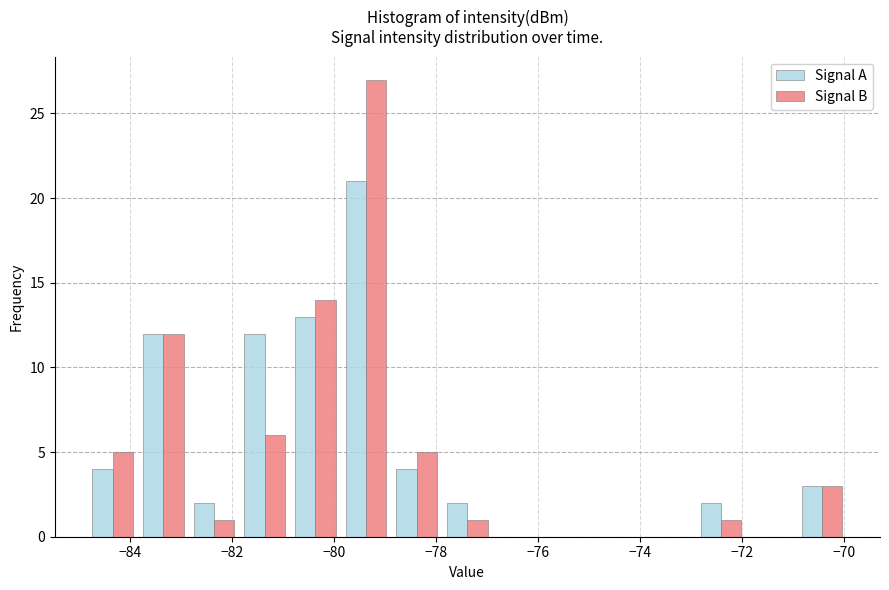

Reading left to right, transcribe this chart: for each range on the x-axis, give the height of each series' bar. Neither the bar edges nor the heights are printed on the chart, so give them approximately, as read against the axes.

-84.8 to -83.8: Signal A=4	Signal B=5
-83.8 to -82.8: Signal A=12	Signal B=12
-82.8 to -81.8: Signal A=2	Signal B=1
-81.8 to -80.8: Signal A=12	Signal B=6
-80.8 to -79.8: Signal A=13	Signal B=14
-79.8 to -78.8: Signal A=21	Signal B=27
-78.8 to -77.8: Signal A=4	Signal B=5
-77.8 to -76.8: Signal A=2	Signal B=1
-76.8 to -75.8: Signal A=0	Signal B=0
-75.8 to -74.8: Signal A=0	Signal B=0
-74.8 to -74.0: Signal A=0	Signal B=0
-74.0 to -73.0: Signal A=0	Signal B=0
-73.0 to -72.0: Signal A=2	Signal B=1
-72.0 to -71.0: Signal A=0	Signal B=0
-71.0 to -70.0: Signal A=3	Signal B=3